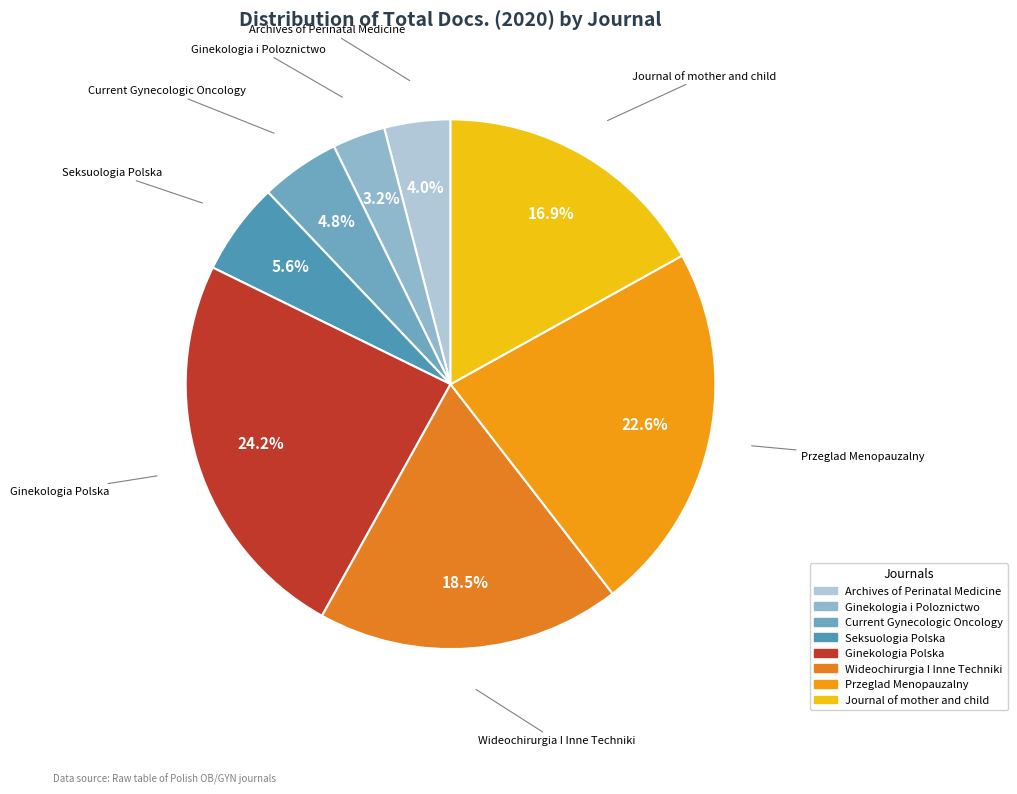

Which category has the smallest portion of the pie?

Ginekologia i Poloznictwo